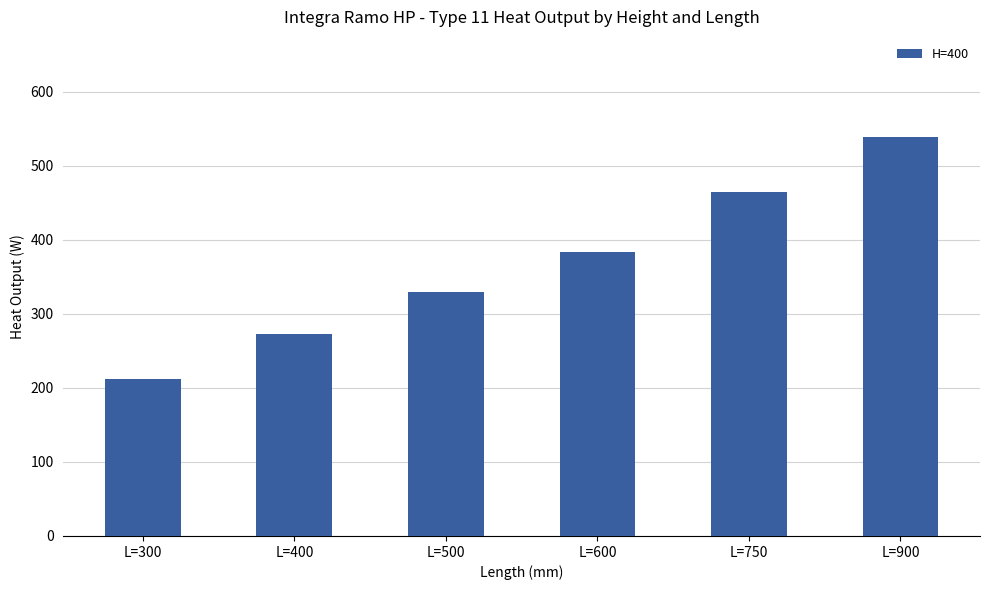

List the labels in order of value, smallest first.

L=300, L=400, L=500, L=600, L=750, L=900